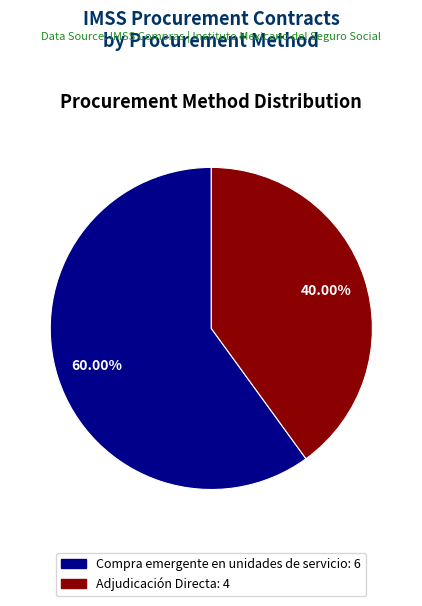

What is the majority slice?

Compra emergente en unidades de servicio